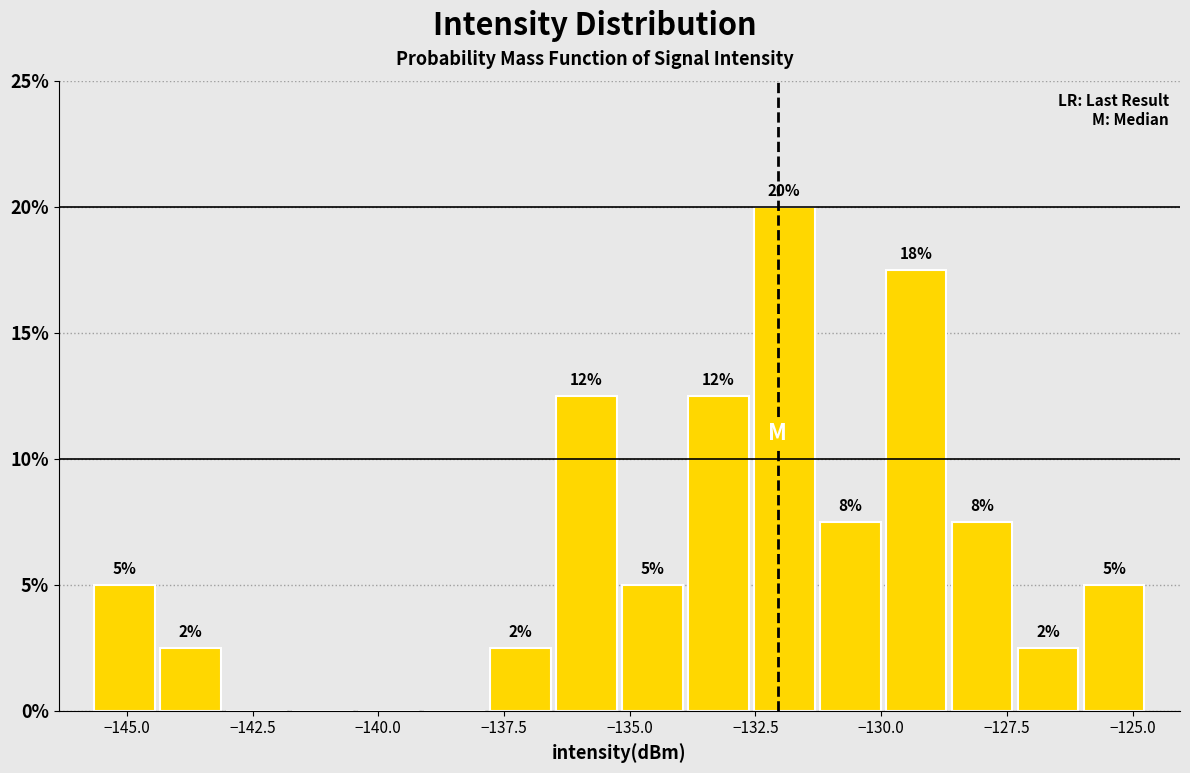

Around what value on the x-axis is the tallest bar? Give the approximate position of its centre, as read against the axis.

-132.0